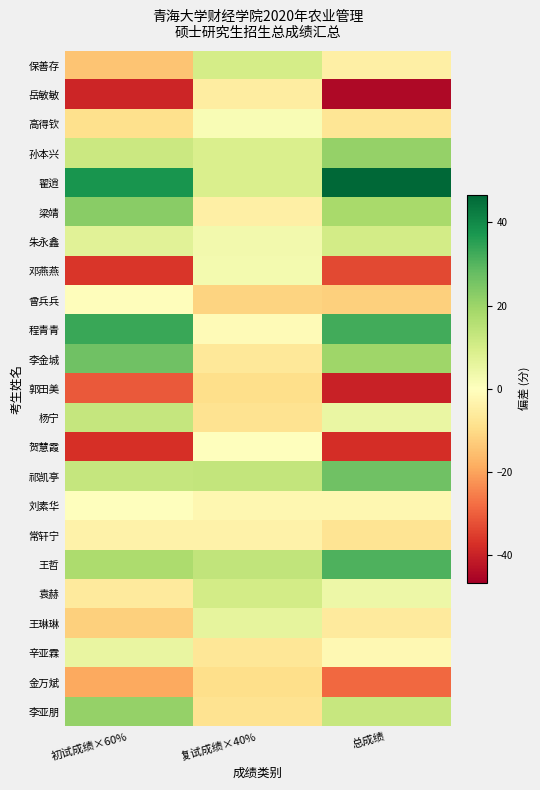

Reading left to right, extract all data points from this chart.

保善存: 初试成绩×60%=-14.5	复试成绩×40%=10.0	总成绩=-4.5
岳敏敏: 初试成绩×60%=-39.1	复试成绩×40%=-5.4	总成绩=-44.5
高得钦: 初试成绩×60%=-9.1	复试成绩×40%=1.6	总成绩=-7.5
孙本兴: 初试成绩×60%=11.9	复试成绩×40%=9.1	总成绩=21.0
翟逍: 初试成绩×60%=37.7	复试成绩×40%=9.0	总成绩=46.7
梁靖: 初试成绩×60%=22.7	复试成绩×40%=-4.6	总成绩=18.1
朱永鑫: 初试成绩×60%=7.1	复试成绩×40%=3.2	总成绩=10.3
邓燕燕: 初试成绩×60%=-36.1	复试成绩×40%=2.6	总成绩=-33.5
曾兵兵: 初试成绩×60%=-0.7	复试成绩×40%=-11.6	总成绩=-12.3
程青青: 初试成绩×60%=33.5	复试成绩×40%=-1.3	总成绩=32.2
李金城: 初试成绩×60%=26.3	复试成绩×40%=-6.9	总成绩=19.4
郭田美: 初试成绩×60%=-30.7	复试成绩×40%=-9.2	总成绩=-39.9
杨宁: 初试成绩×60%=13.1	复试成绩×40%=-8.2	总成绩=4.9
贺慧霞: 初试成绩×60%=-37.3	复试成绩×40%=-0.4	总成绩=-37.7
祁凯亭: 初试成绩×60%=13.1	复试成绩×40%=13.2	总成绩=26.3
刘素华: 初试成绩×60%=-0.1	复试成绩×40%=-2.2	总成绩=-2.3
常轩宁: 初试成绩×60%=-3.7	复试成绩×40%=-4.0	总成绩=-7.7
王哲: 初试成绩×60%=17.3	复试成绩×40%=13.5	总成绩=30.8
袁赫: 初试成绩×60%=-6.1	复试成绩×40%=10.3	总成绩=4.2
王琳琳: 初试成绩×60%=-12.1	复试成绩×40%=5.9	总成绩=-6.2
辛亚霖: 初试成绩×60%=5.3	复试成绩×40%=-7.2	总成绩=-1.9
金万斌: 初试成绩×60%=-19.3	复试成绩×40%=-9.3	总成绩=-28.6
李亚朋: 初试成绩×60%=20.9	复试成绩×40%=-8.4	总成绩=12.5